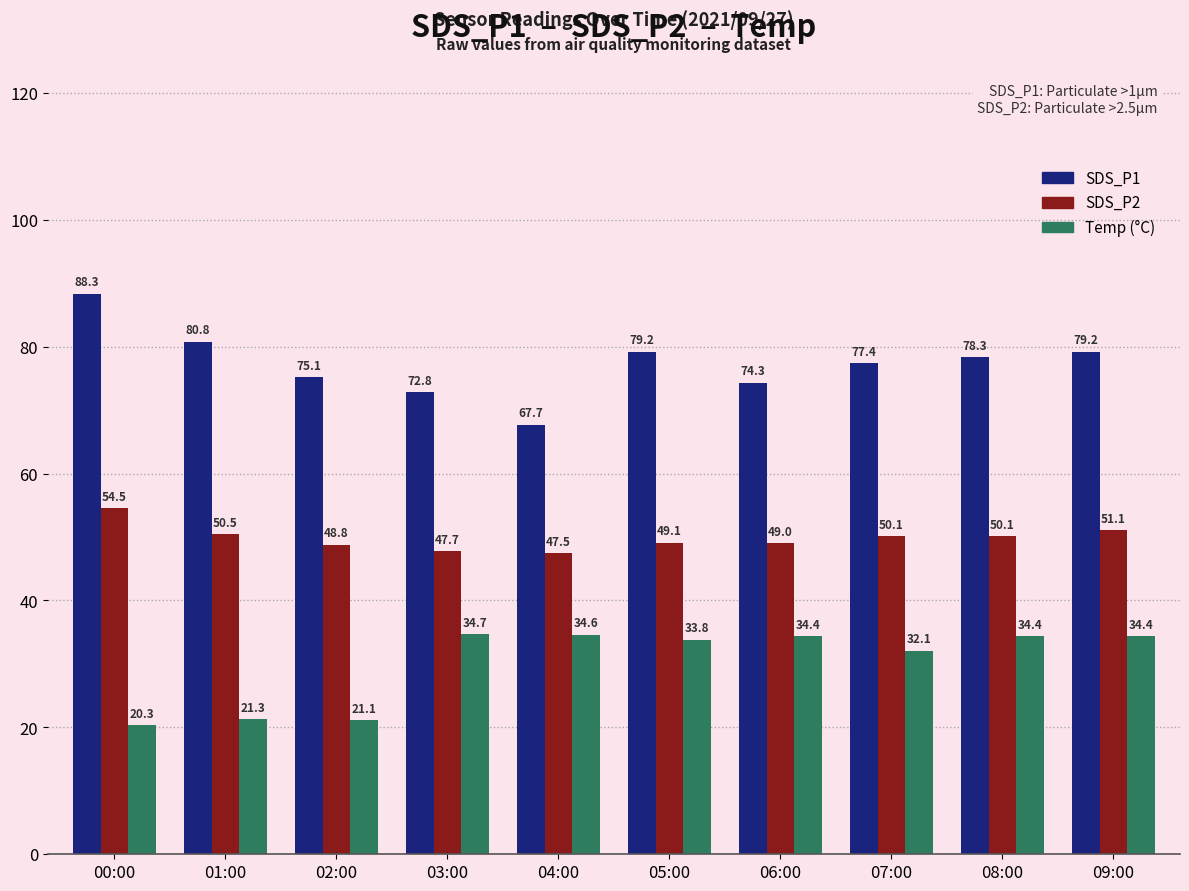

What is the spread (max minus min) of values at 04:00?

33.1